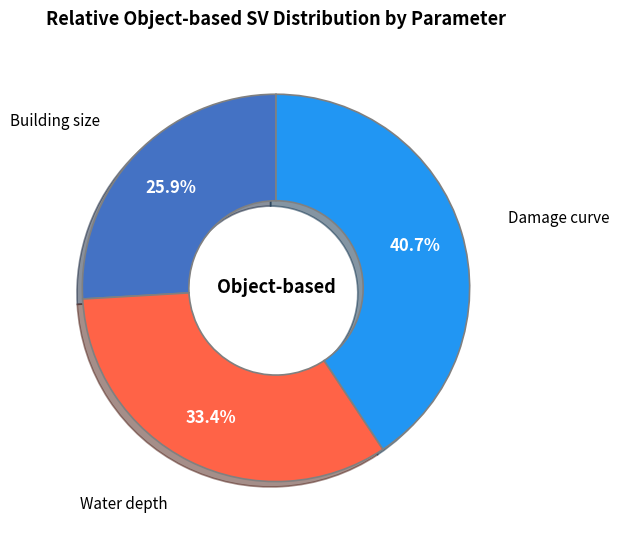

Rank the categories by value from highest to lowest.

Damage curve, Water depth, Building size